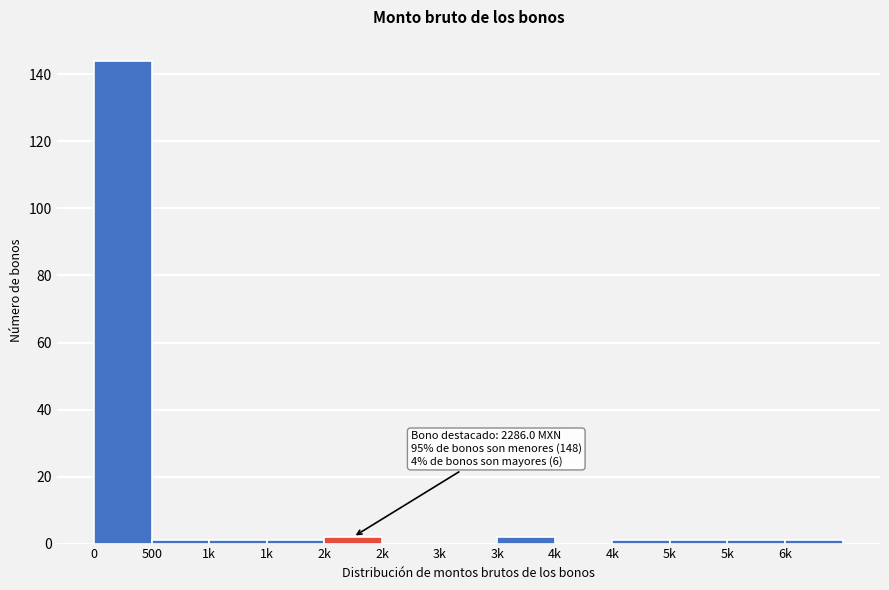

Are the bars horizontal?

No